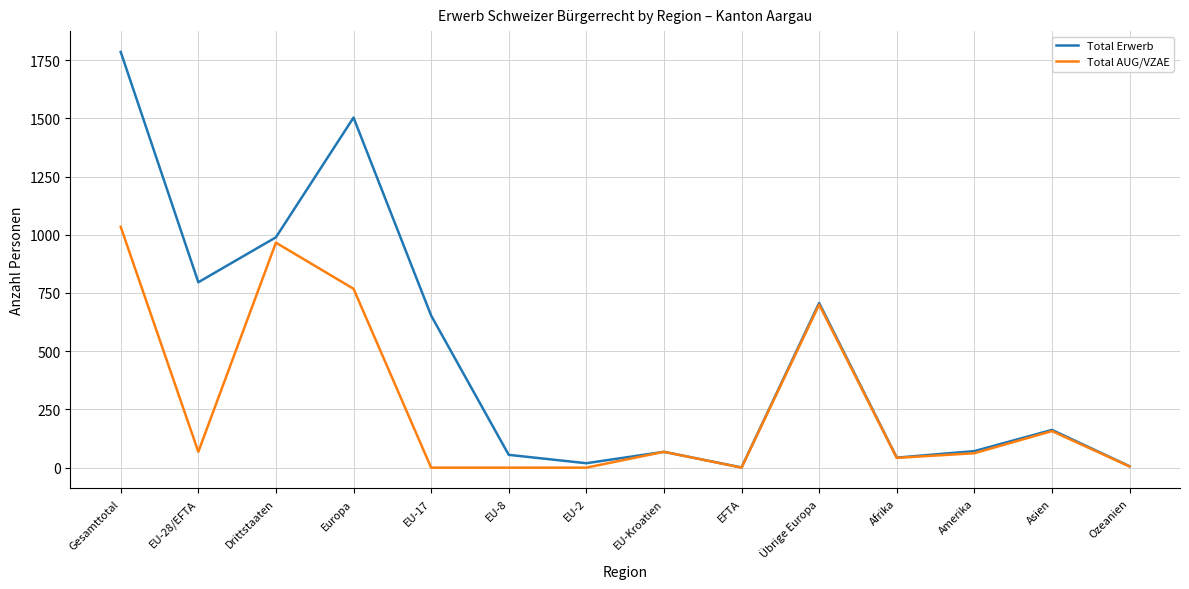

How many lines are shown in the chart?

2